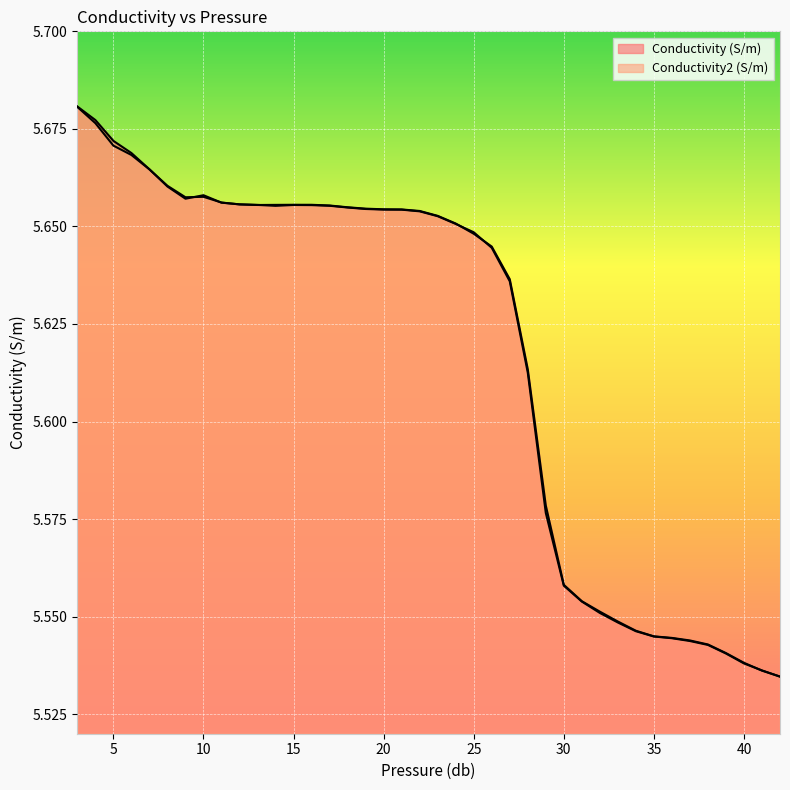

How many intersections are there between Conductivity2 (S/m) and Conductivity (S/m)?

10